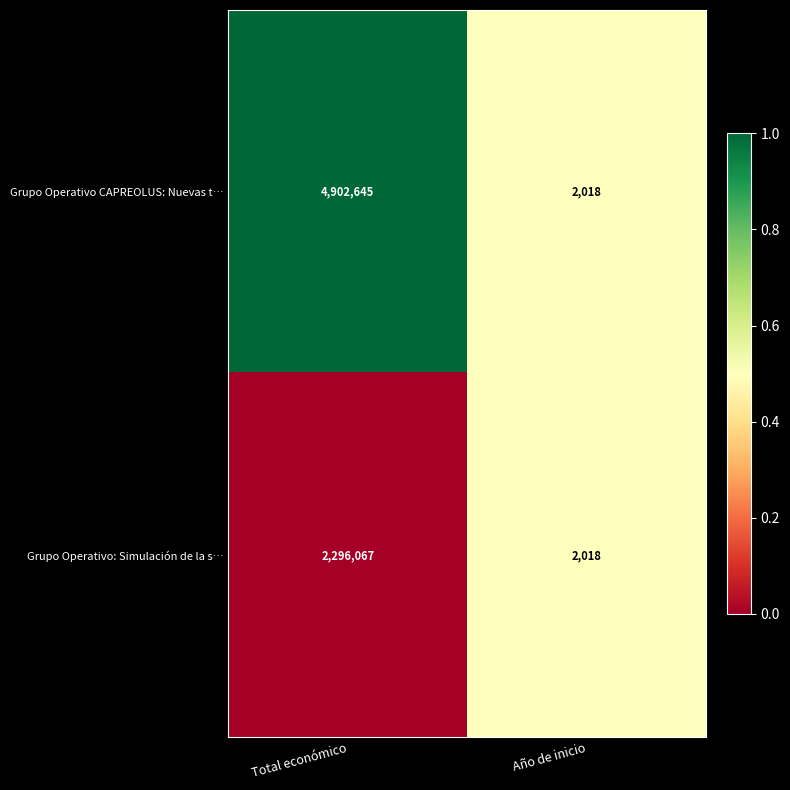

What is the sum of all Grupo Operativo CAPREOLUS: Nuevas t… values?

4904663